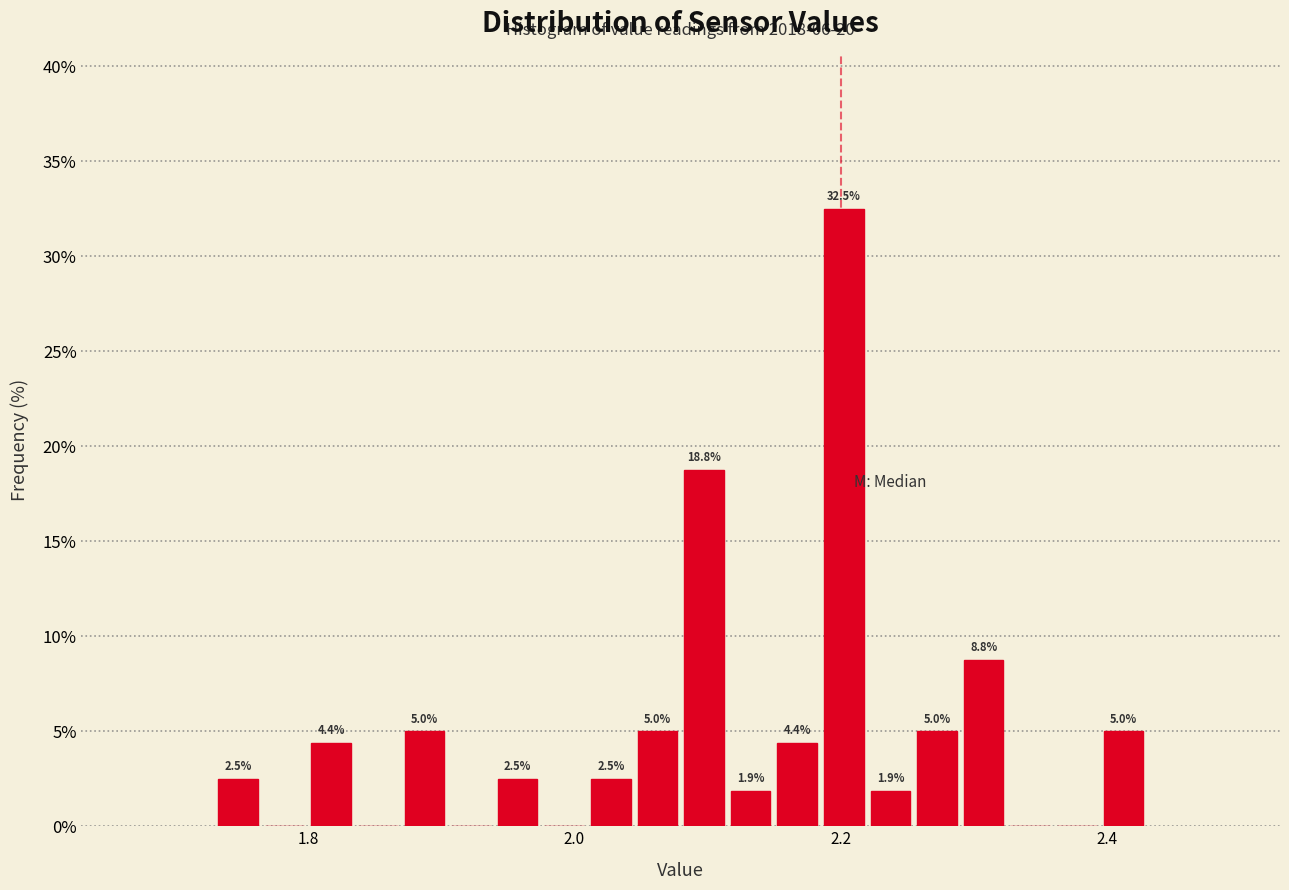

Read against the x-axis, roughly where is the centre of the tallest bar?

2.20